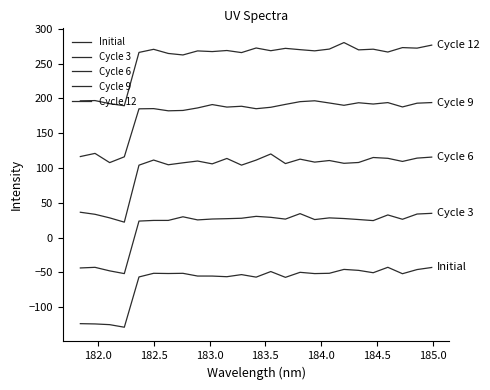

List the series in order of their overall mean, lowest first.

Initial, Cycle 3, Cycle 6, Cycle 9, Cycle 12